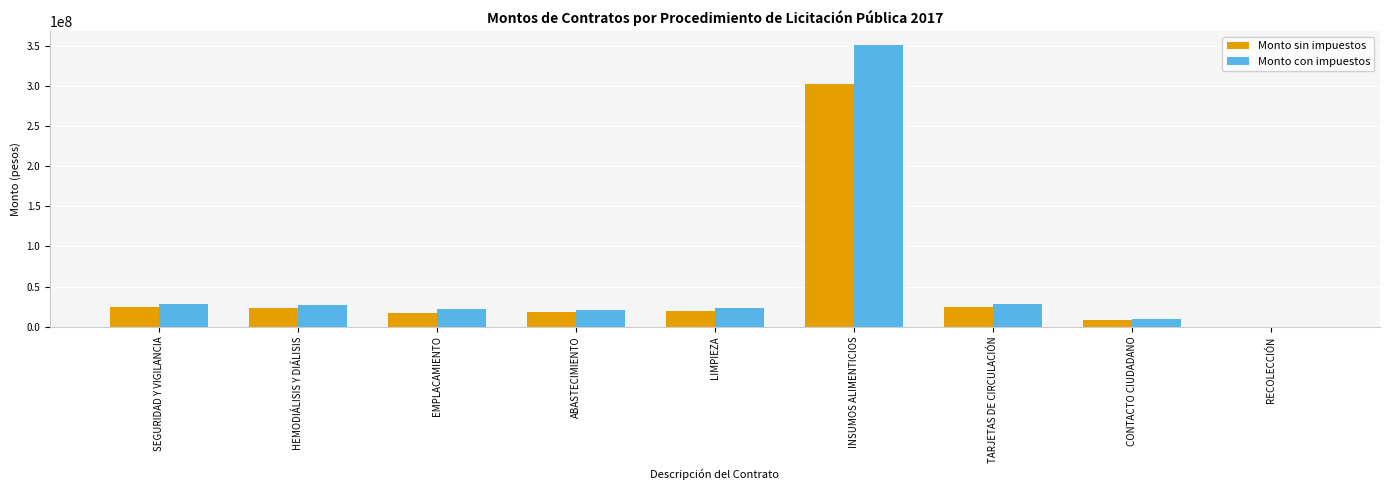

Is the value of Monto con impuestos at RECOLECCIÓN greater than the value of Monto sin impuestos at LIMPIEZA?

No